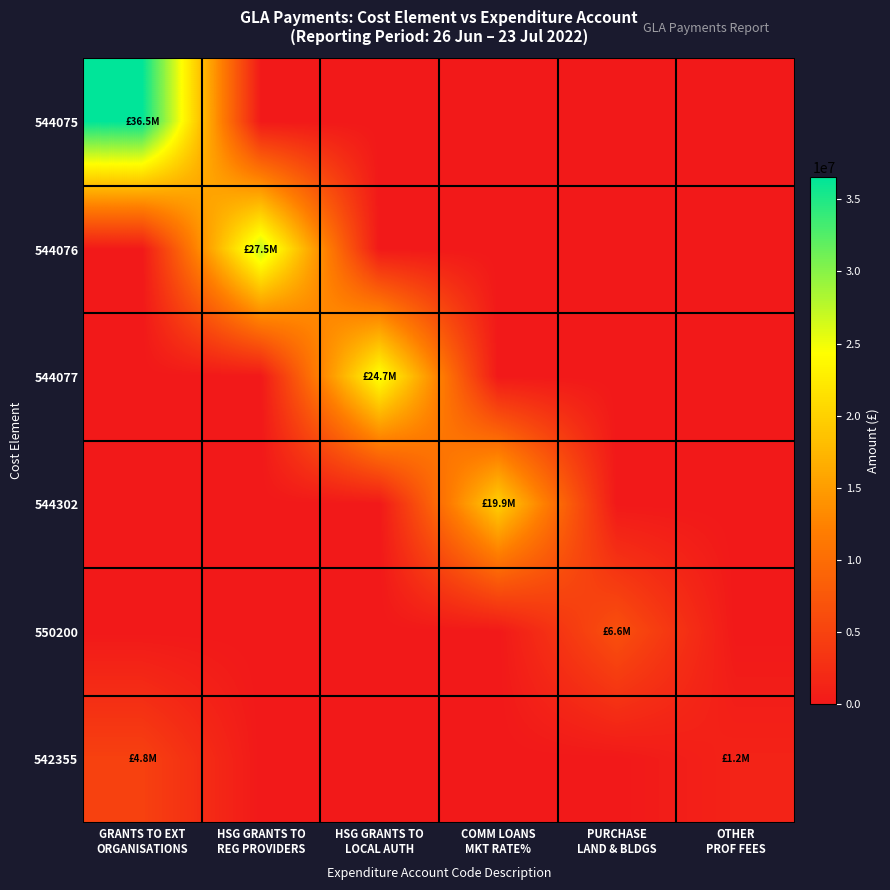

At which category is the sum across all series the highest?

GRANTS TO EXT
ORGANISATIONS